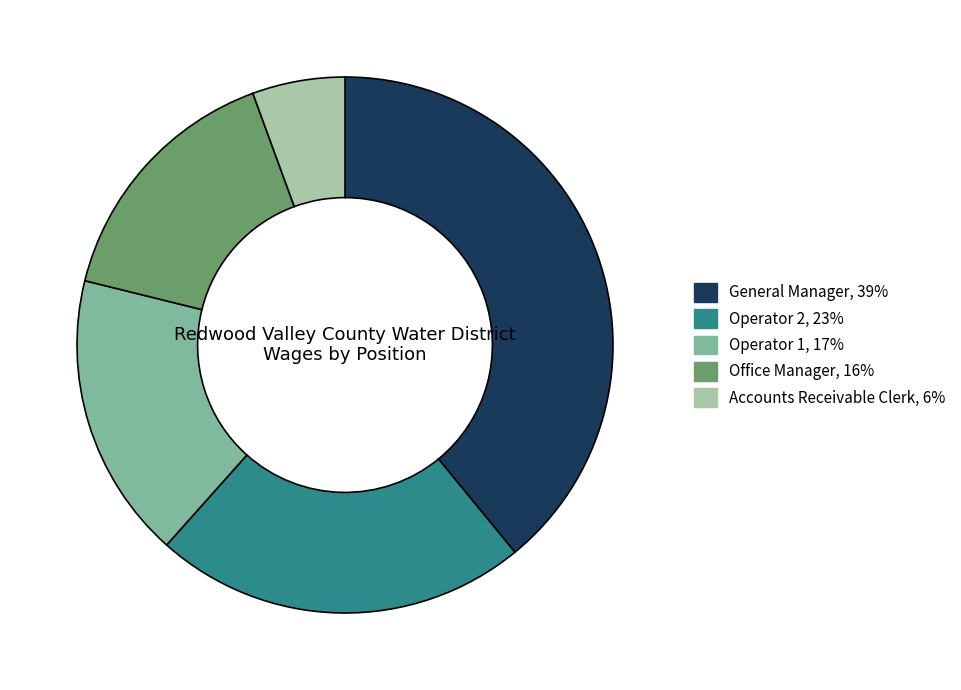

Which category has the smallest portion of the pie?

Accounts Receivable Clerk